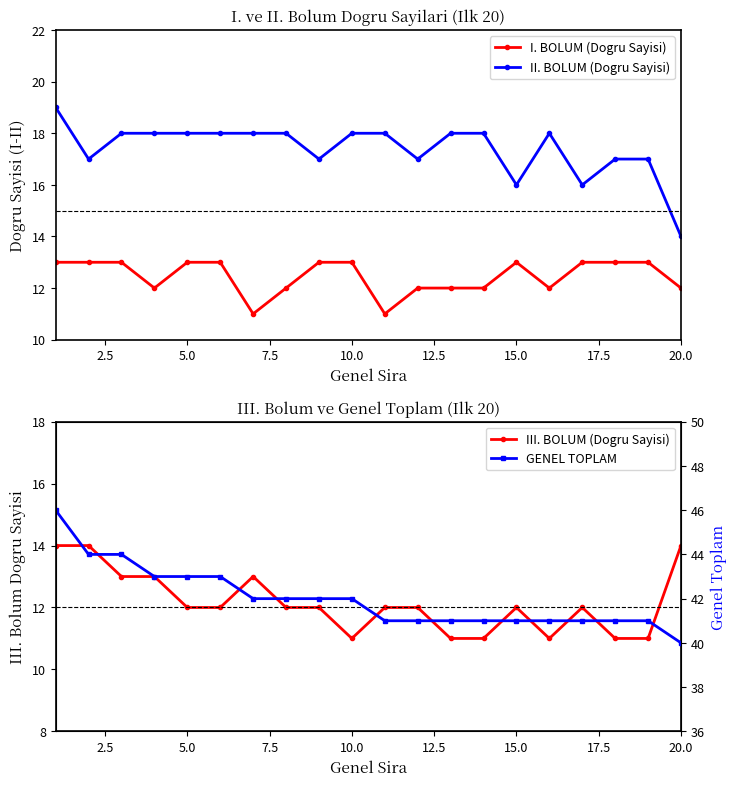

What is the minimum value for I. BOLUM (Dogru Sayisi)?

11